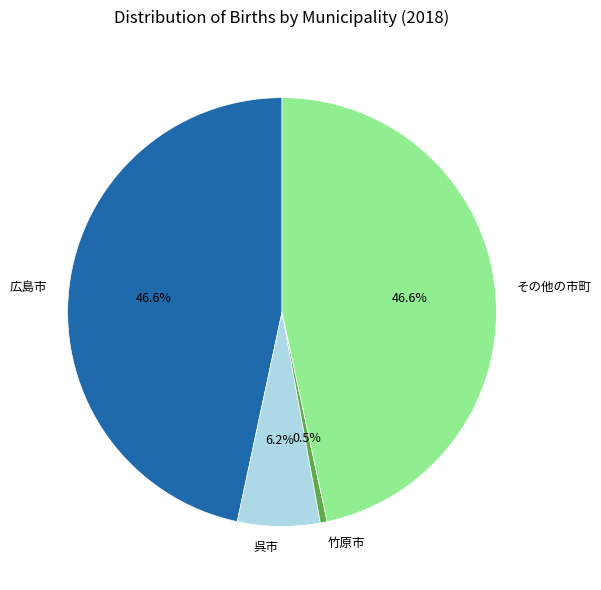

How much of the chart is everything except 竹原市?

99.5%